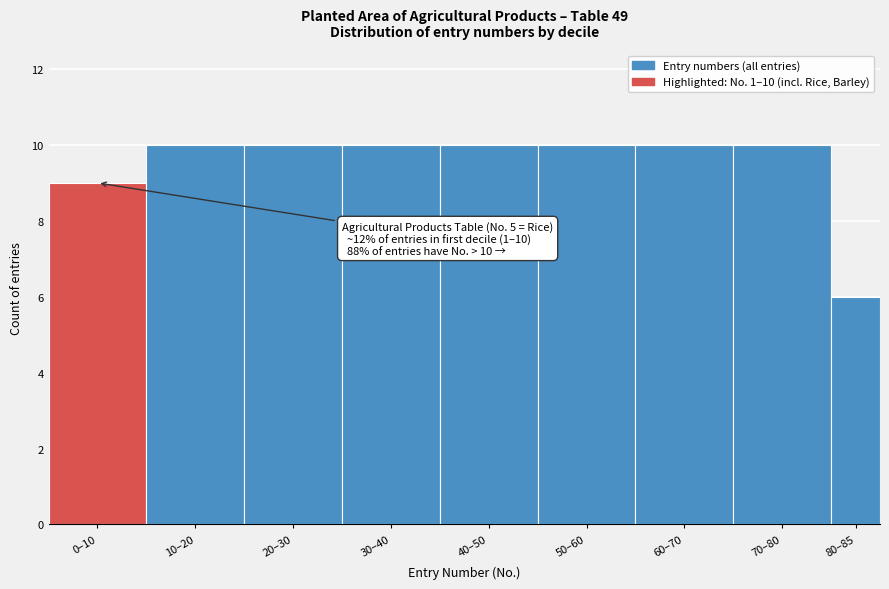

Reading right to left, list all the values displayed in this chart.

6	10	10	10	10	10	10	10	9